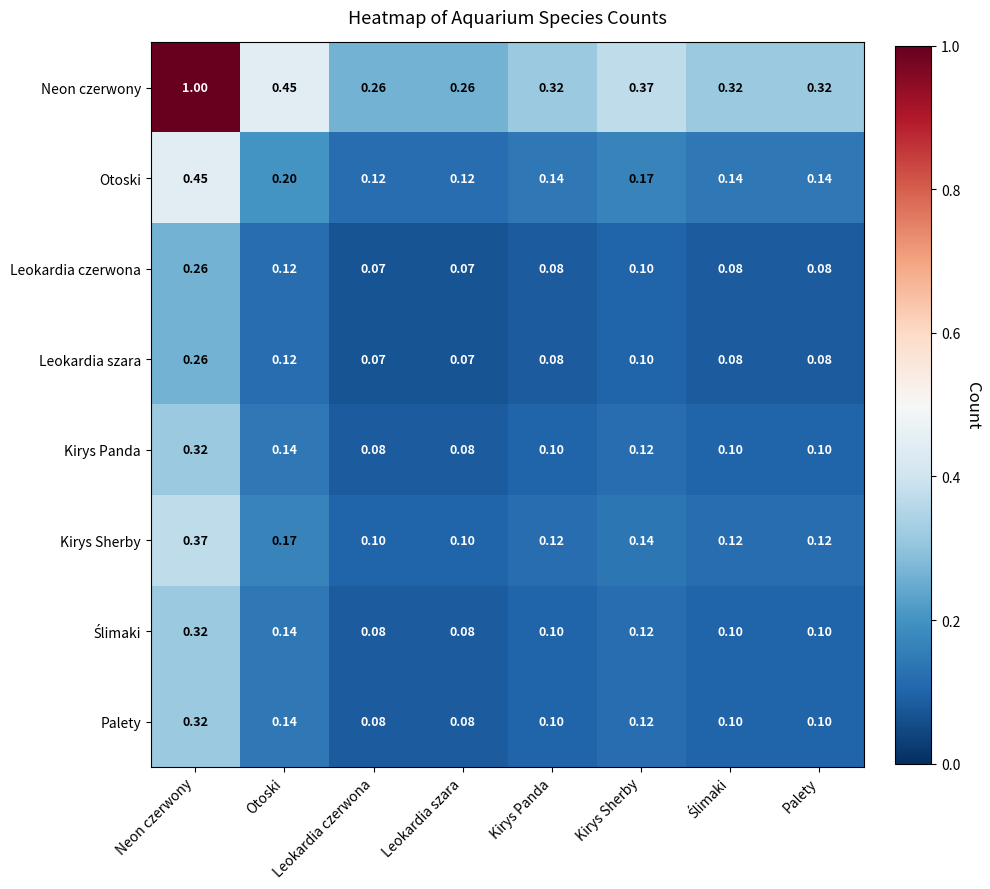

At which category is the sum across all series the highest?

Neon czerwony